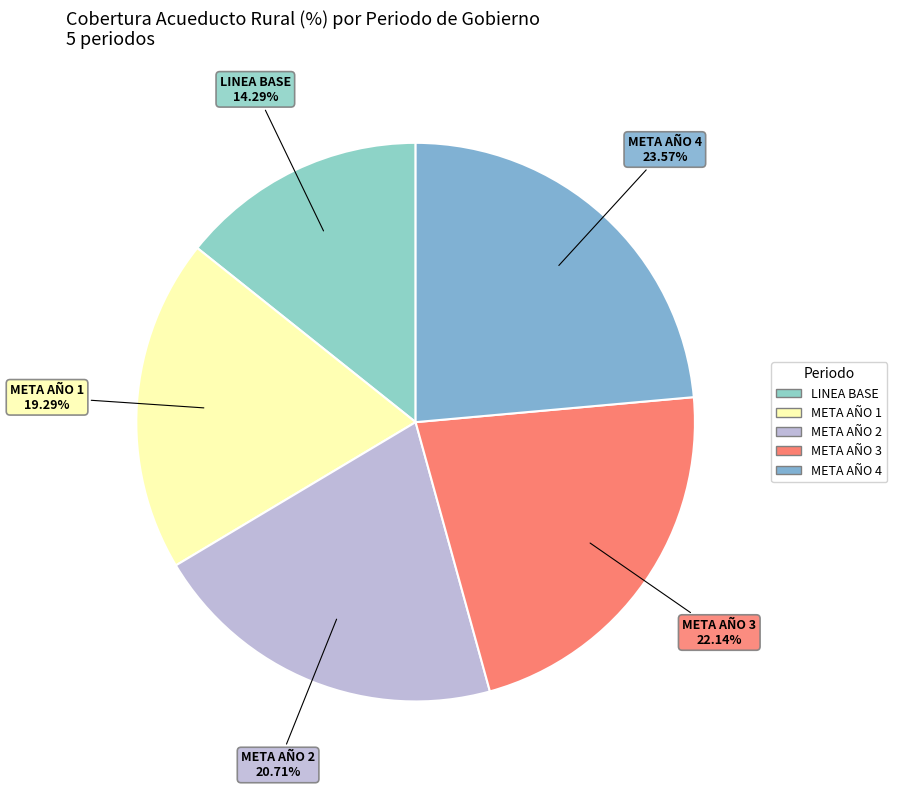

To the nearest percent, what portion does META AÑO 1 represent?

19%